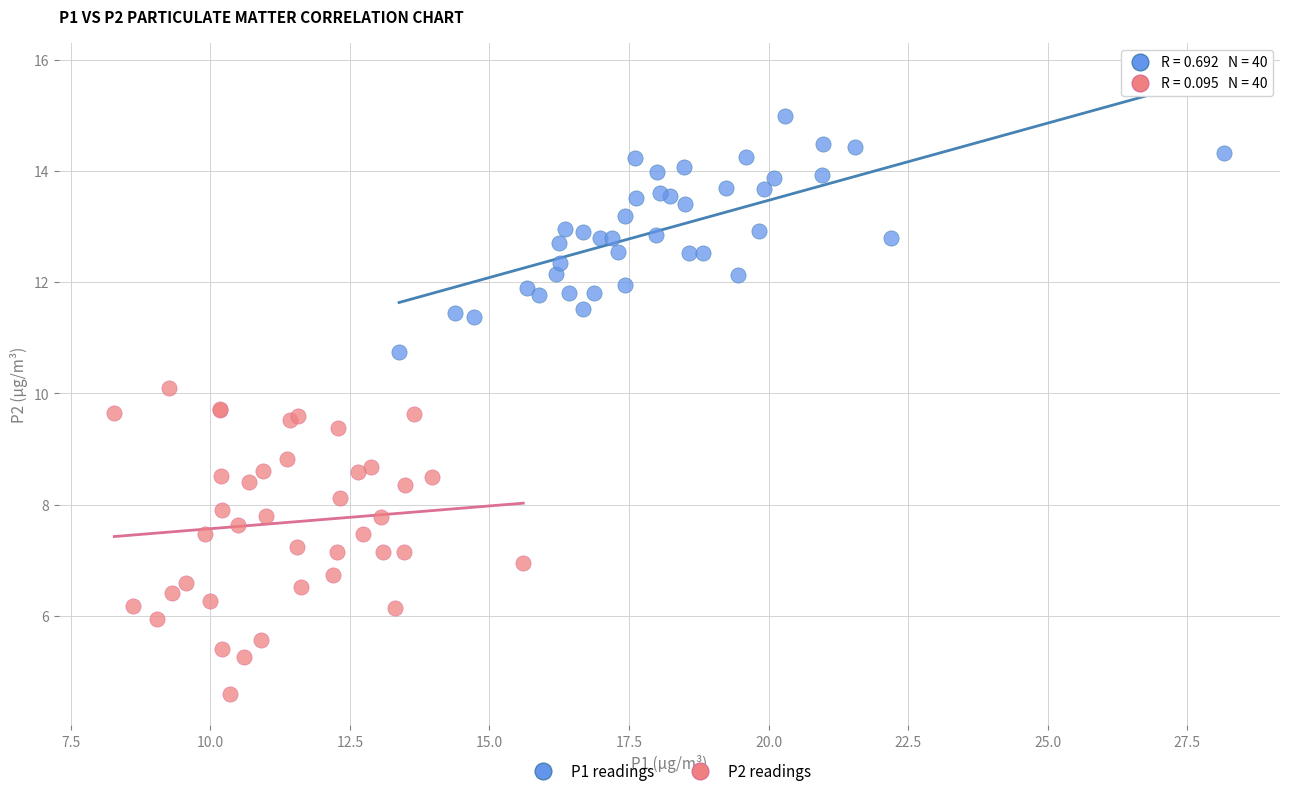

Which series reaches the maximum Y coordinate?

P1 readings